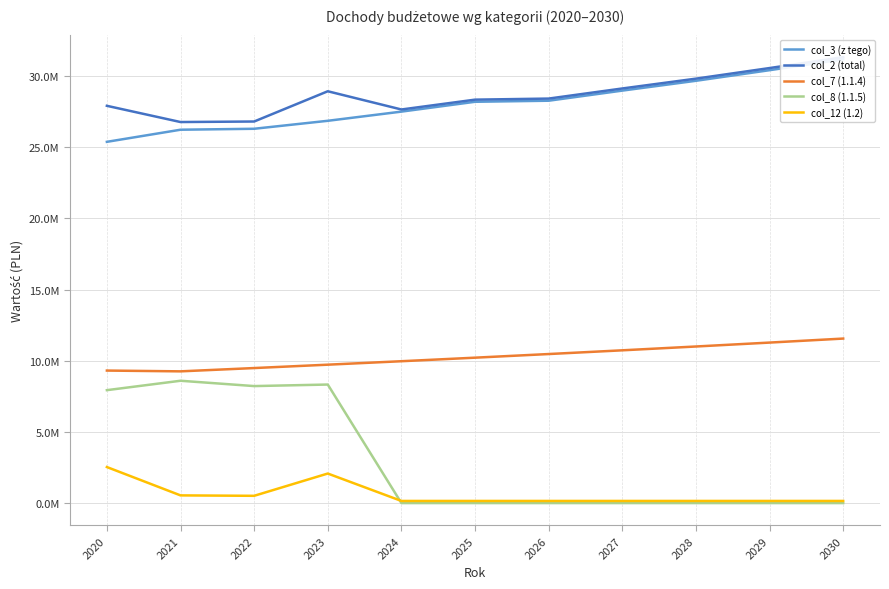

Is it true that col_7 (1.1.4) equals 11558696.0 at 2030?

True